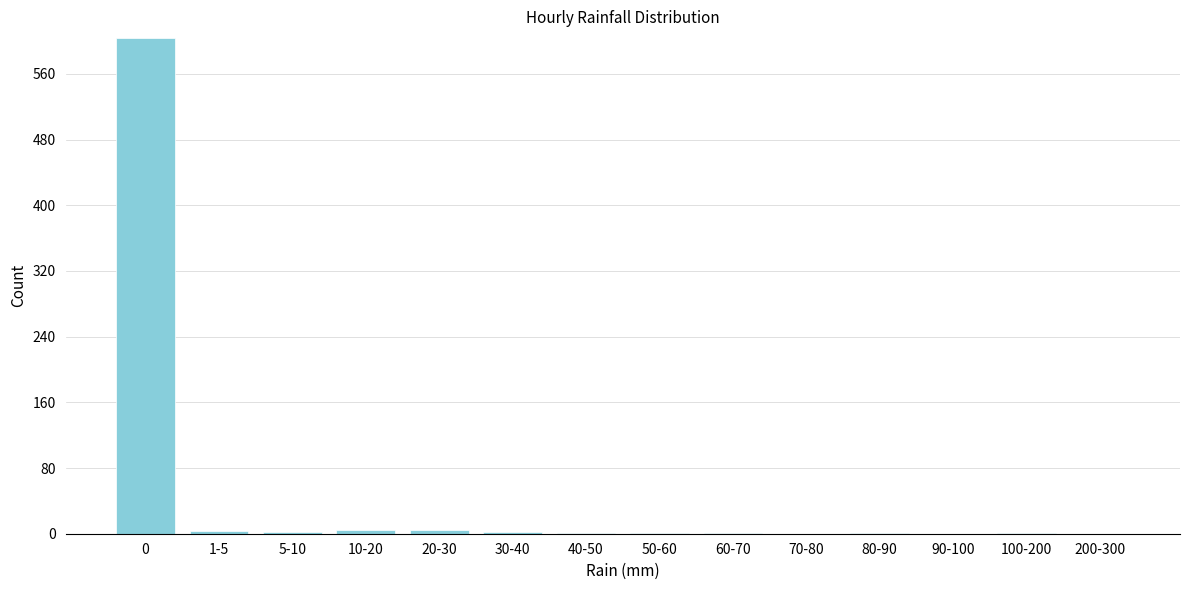

What is the sum of all values?

624